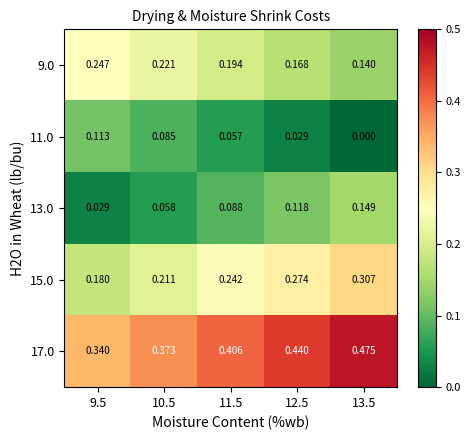

Is the value of 9.0 at 9.5 greater than the value of 15.0 at 13.5?

No